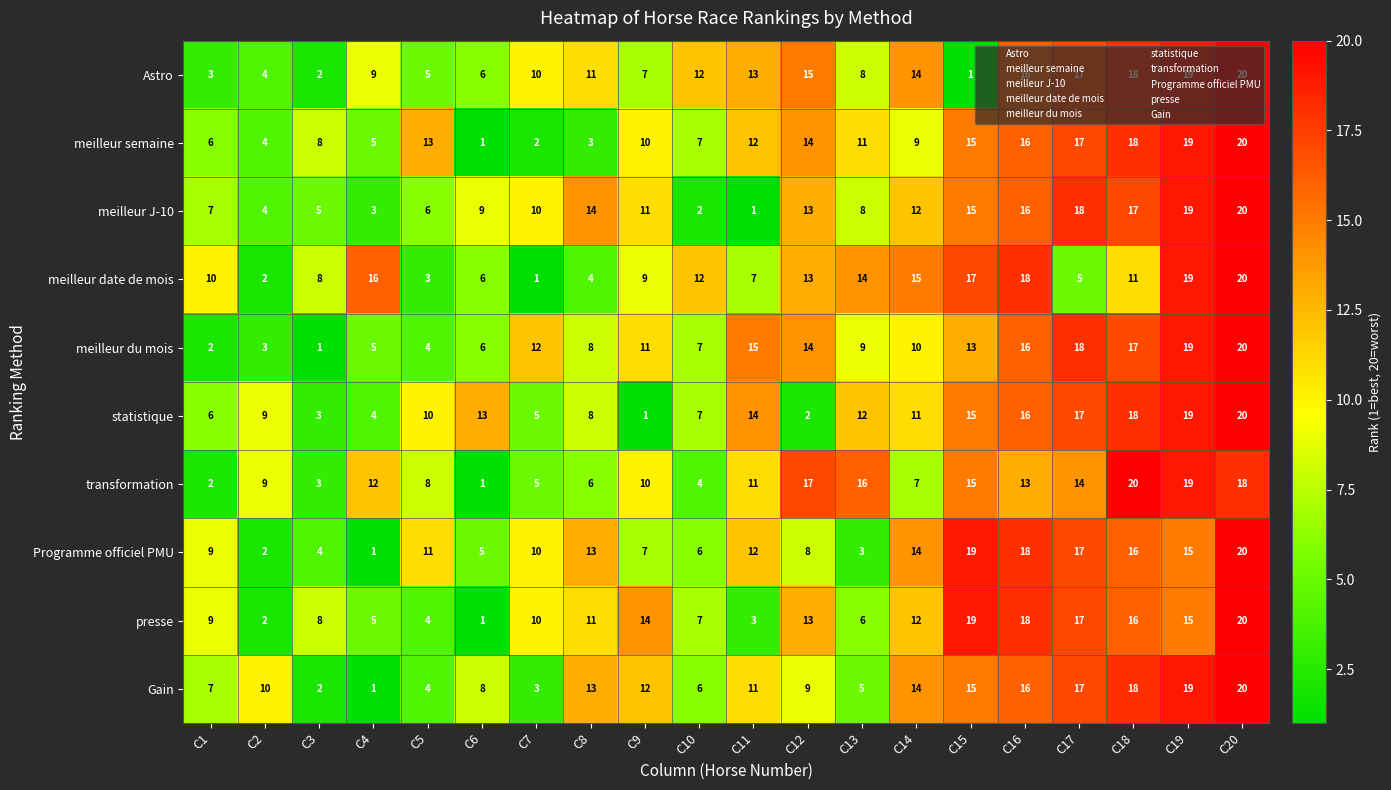

Is the value of meilleur date de mois at C5 greater than the value of presse at C12?

No